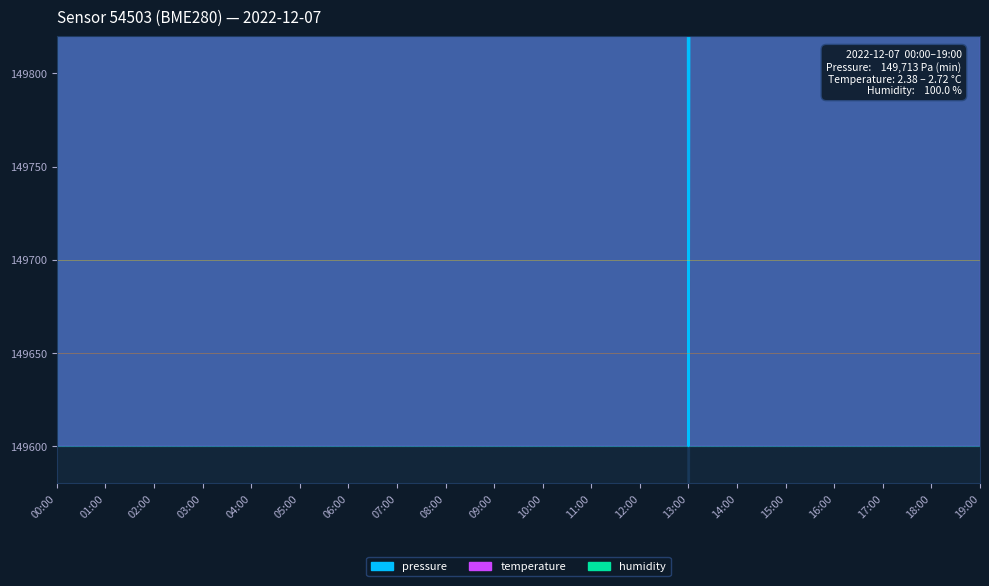

At which category does pressure reach its first local valley?

03:00